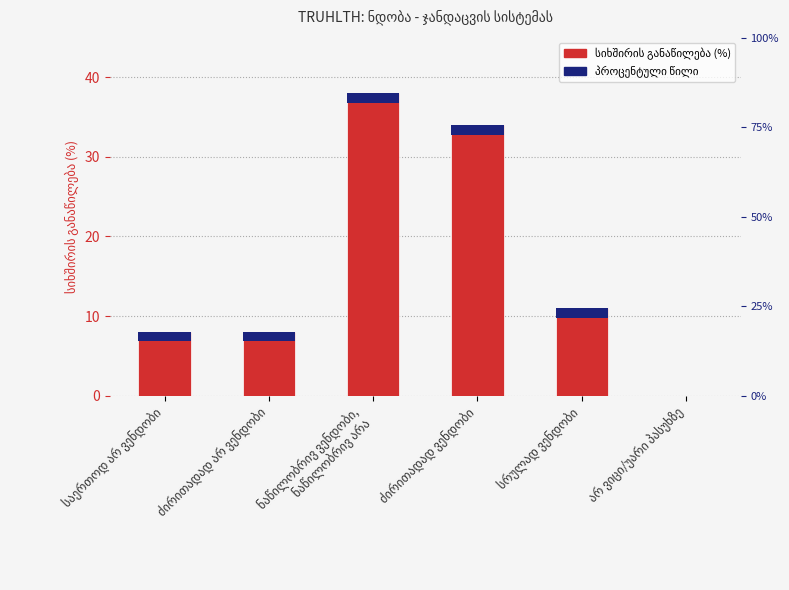

The value at სრულად ვენდობი is 11. True or false?

True